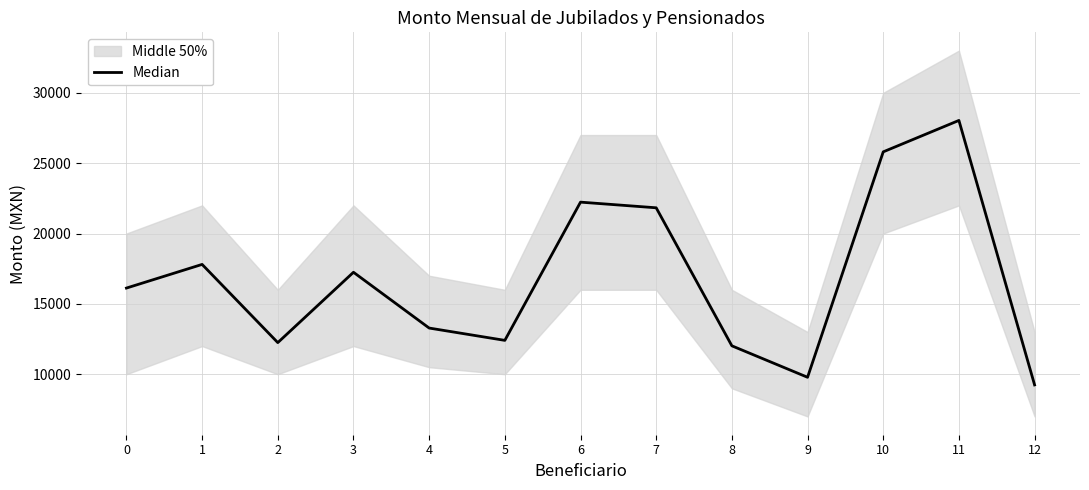

List the labels in order of value, largest first.

11, 10, 6, 7, 1, 3, 0, 4, 5, 2, 8, 9, 12